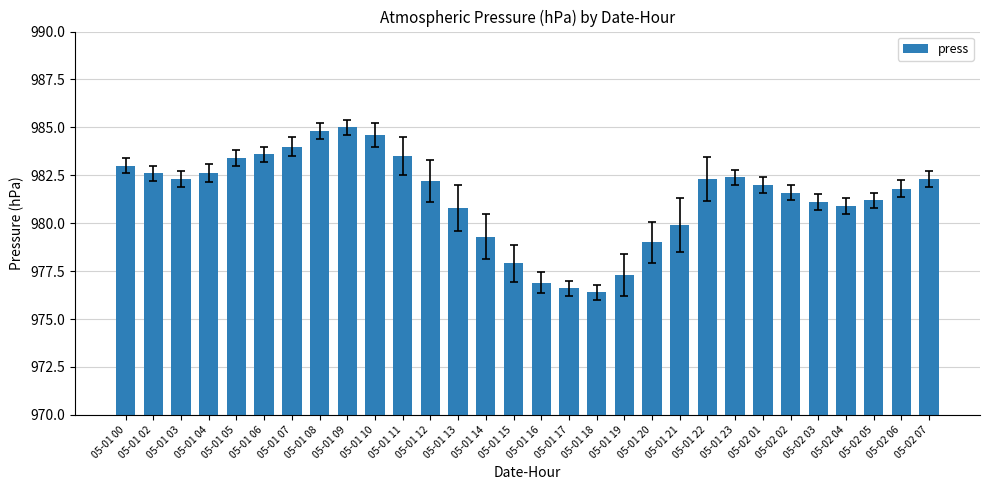

True or false: the data shows 1465.6 at 05-01 03.

False